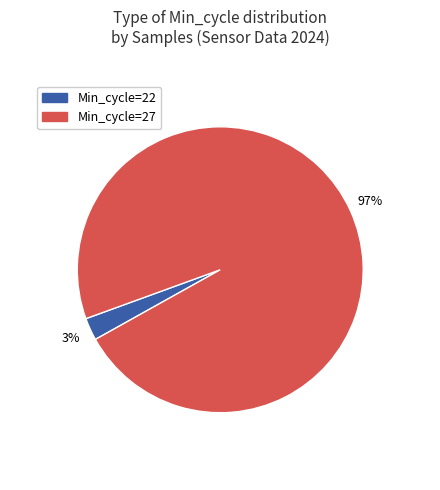

How many slices are in this pie chart?

2